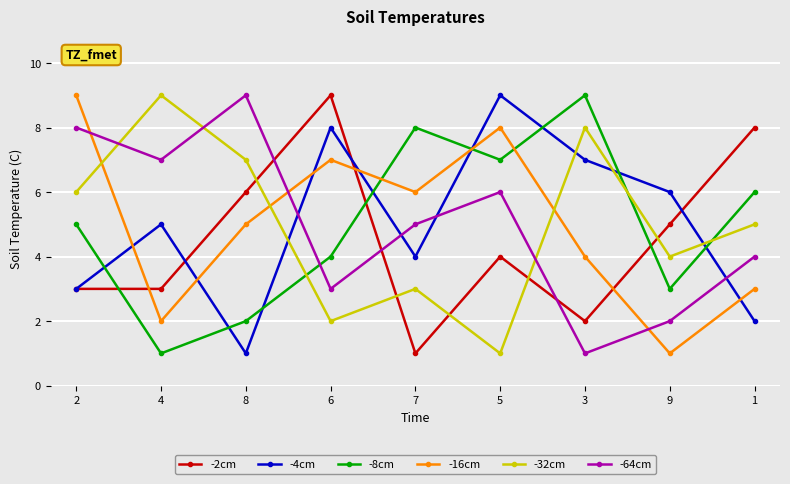

What is the sum of all -4cm values?

45